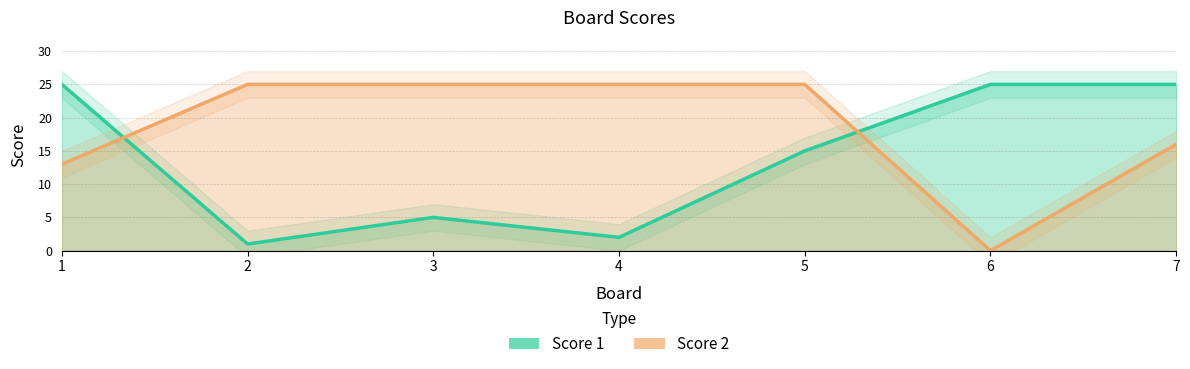

What is the value of the Score 1 point at the 5th from the left?

15